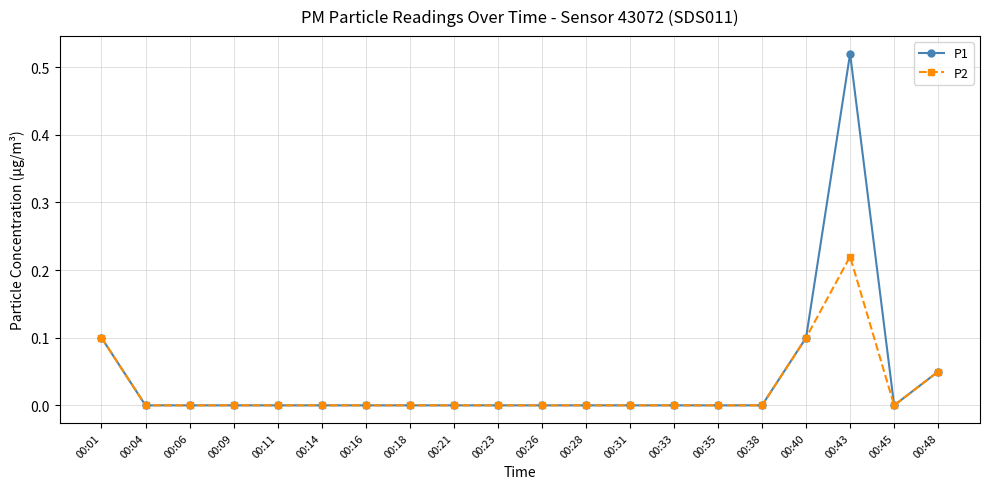

How many series are shown in this chart?

2